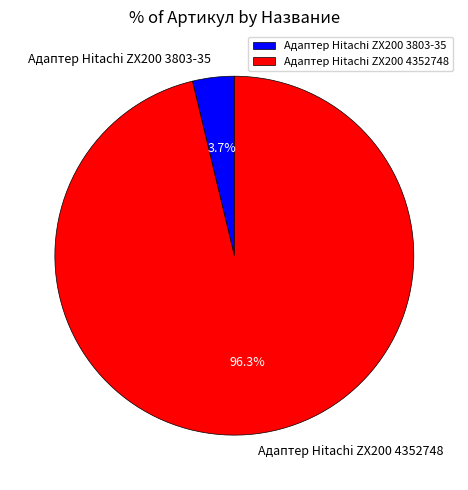

What is the largest slice in the pie chart?

Адаптер Hitachi ZX200 4352748